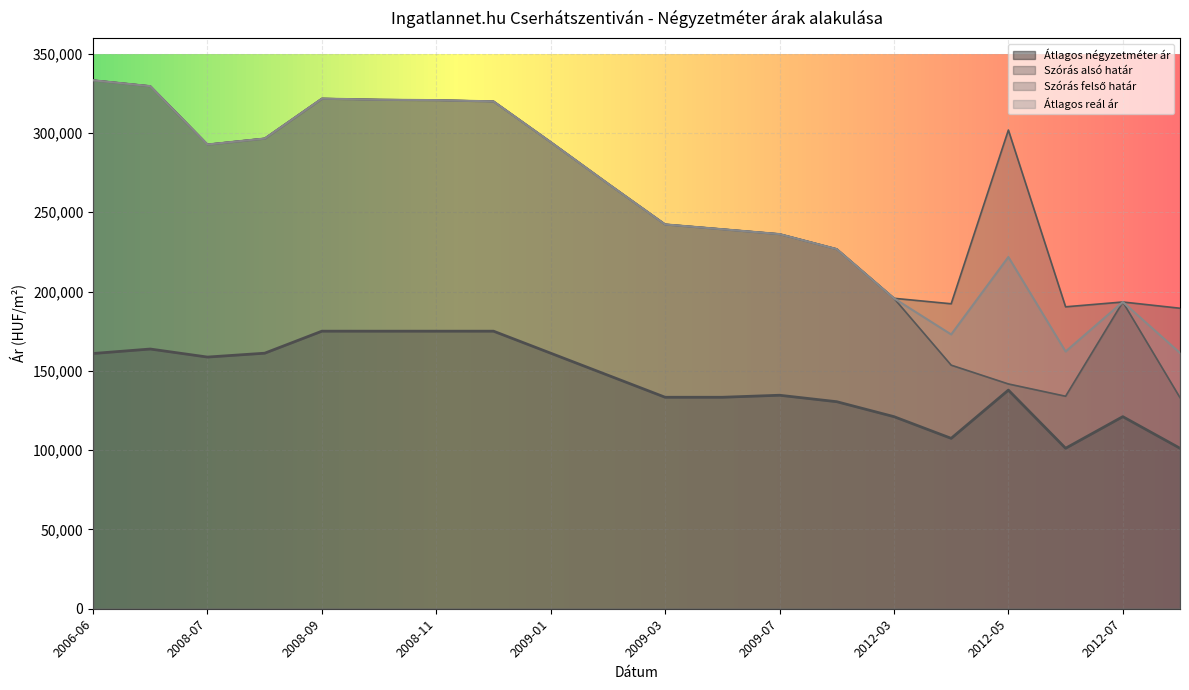

What is the maximum value shown in the chart?

333195